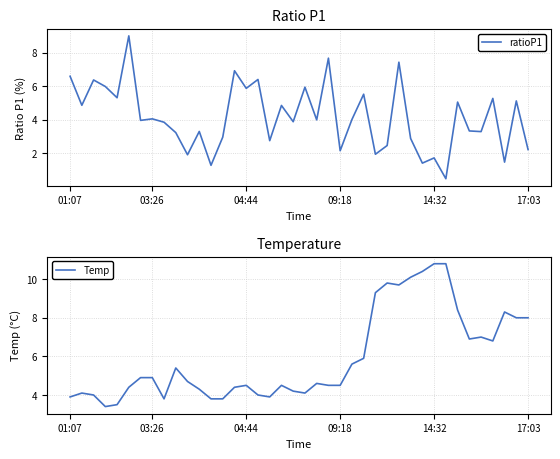

What position from the left is 27?

28